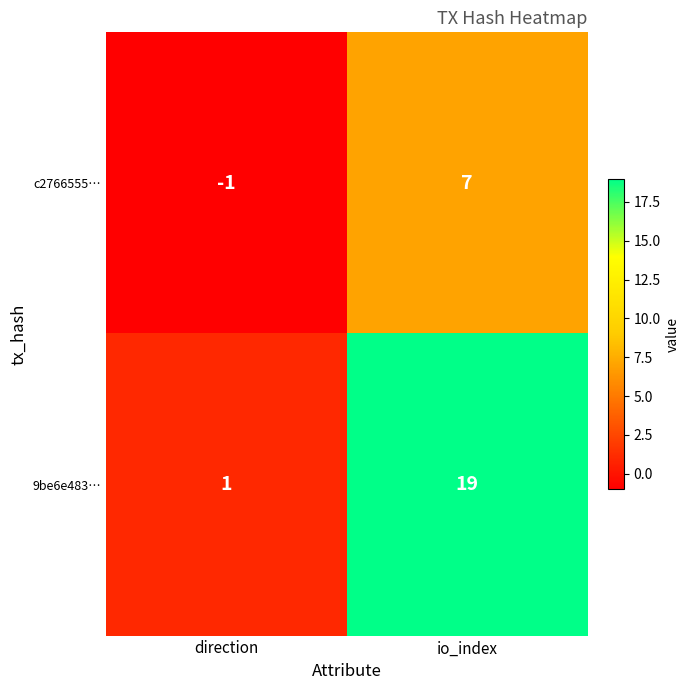

List the series in order of their peak value, highest first.

9be6e483…, c2766555…